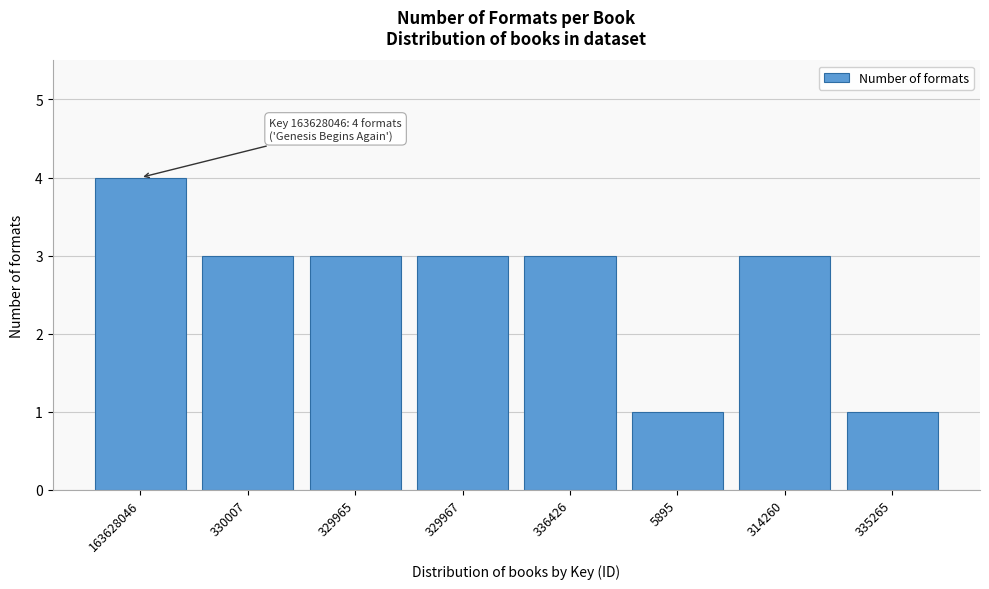

Reading right to left, list all the values displayed in this chart.

335265=1	314260=3	5895=1	336426=3	329967=3	329965=3	330007=3	163628046=4